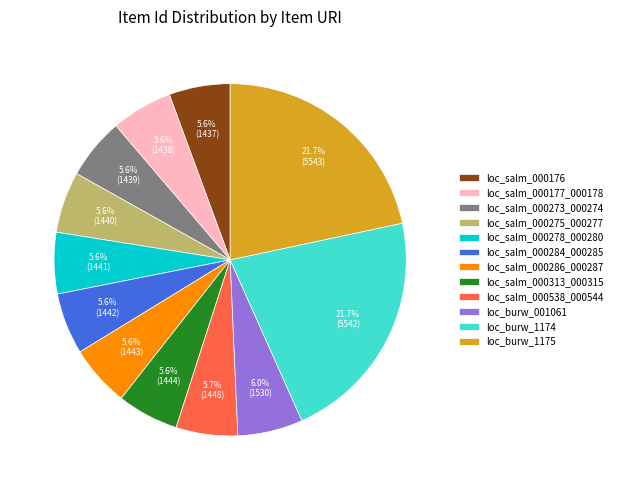

To the nearest percent, what is the difference between the largest and smallest slice percentages?

16%